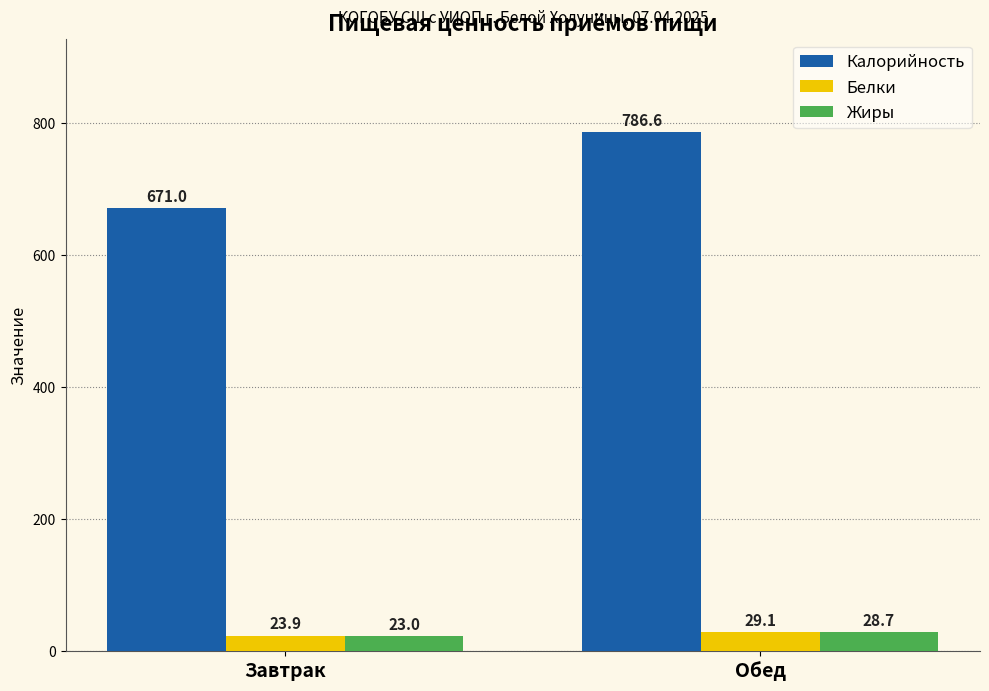

What are all the series names shown in the legend?

Калорийность, Белки, Жиры